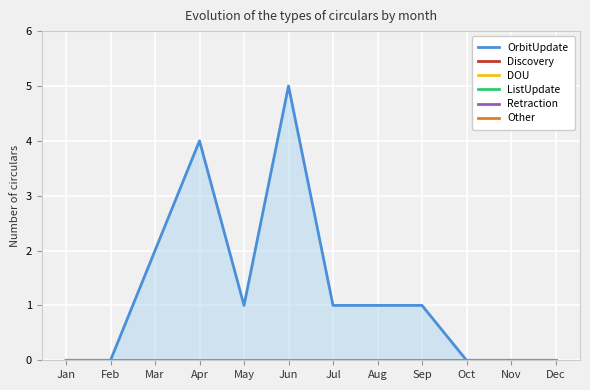

What is the difference between the highest and lowest values at Sep?

1